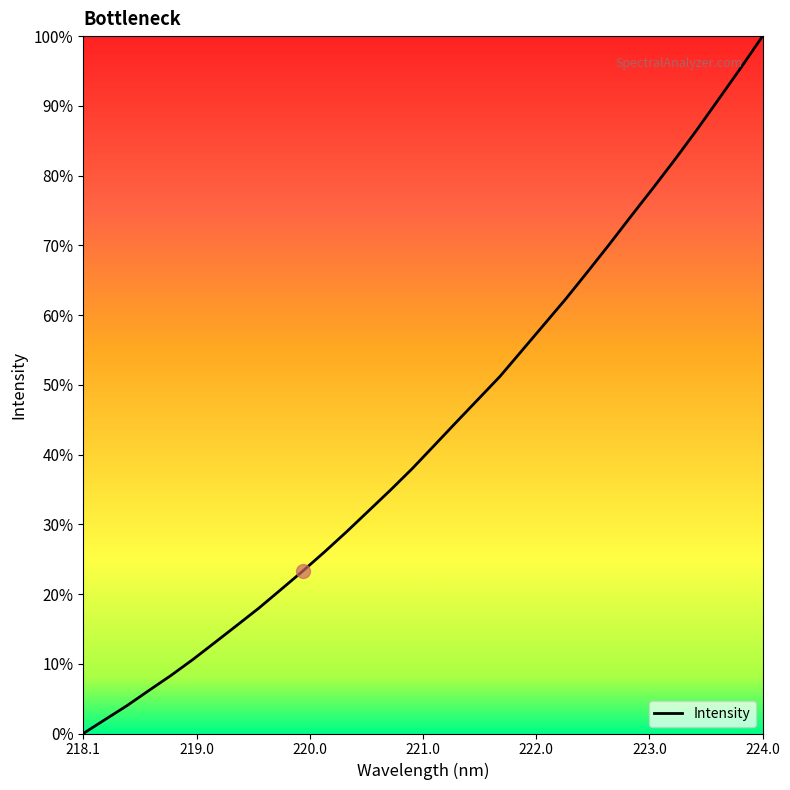

What is the greatest value displayed?

100.0